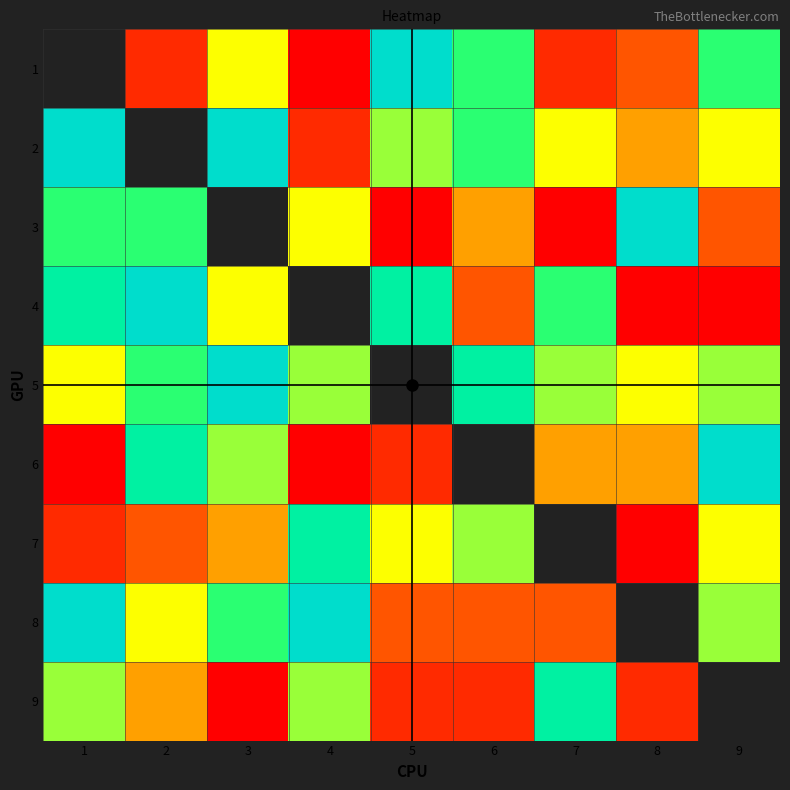

Which has a higher value, 2 or 8?

8